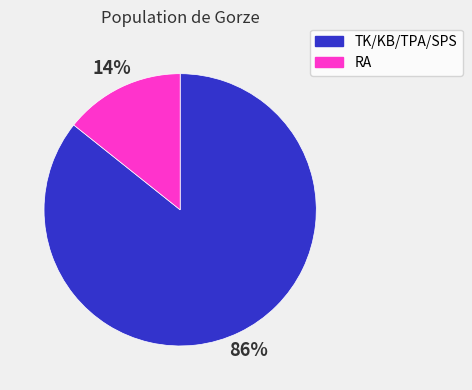

Between RA and TK/KB/TPA/SPS, which is larger?

TK/KB/TPA/SPS